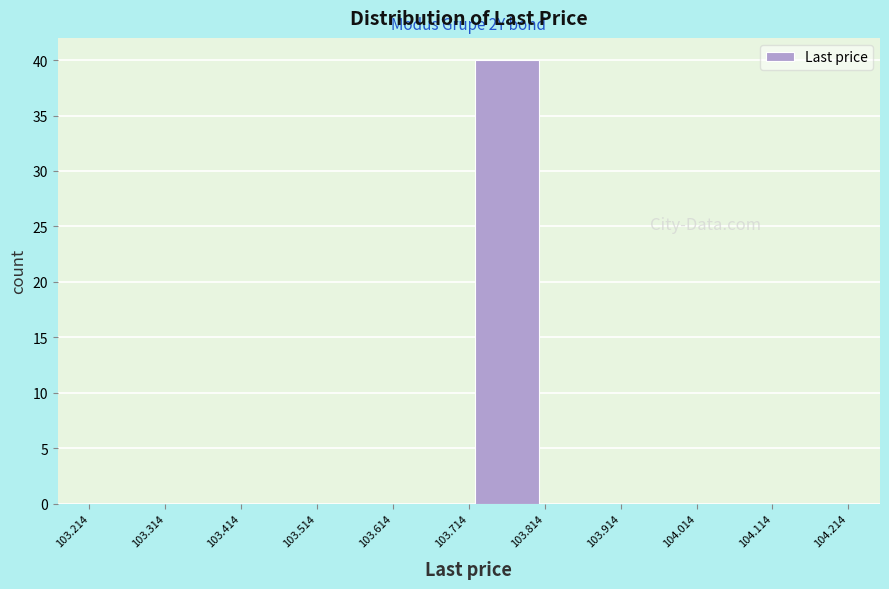

Over which range of the x-axis is the bar tallest?

103.714 to 103.814